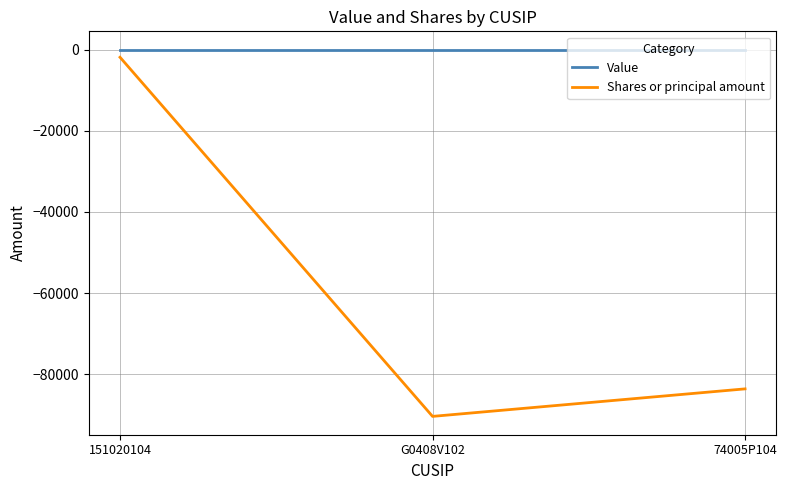

How many distinct data groups are displayed?

2